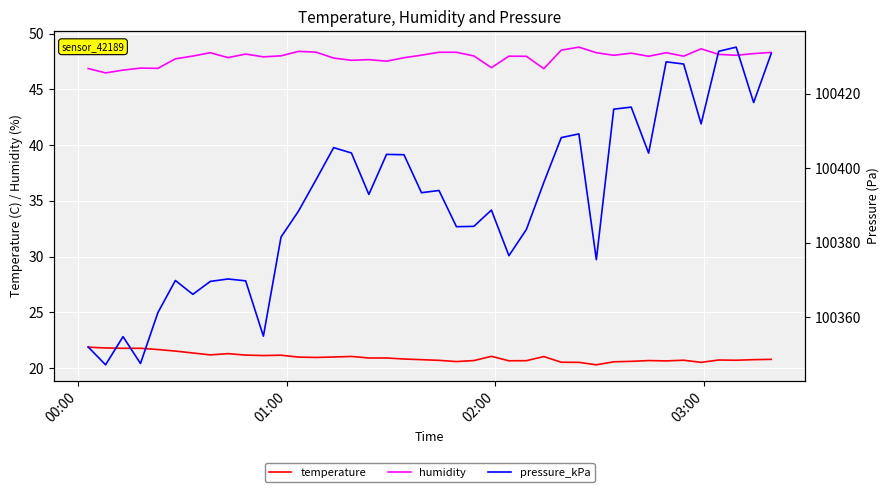

What is the minimum value for humidity?

46.5